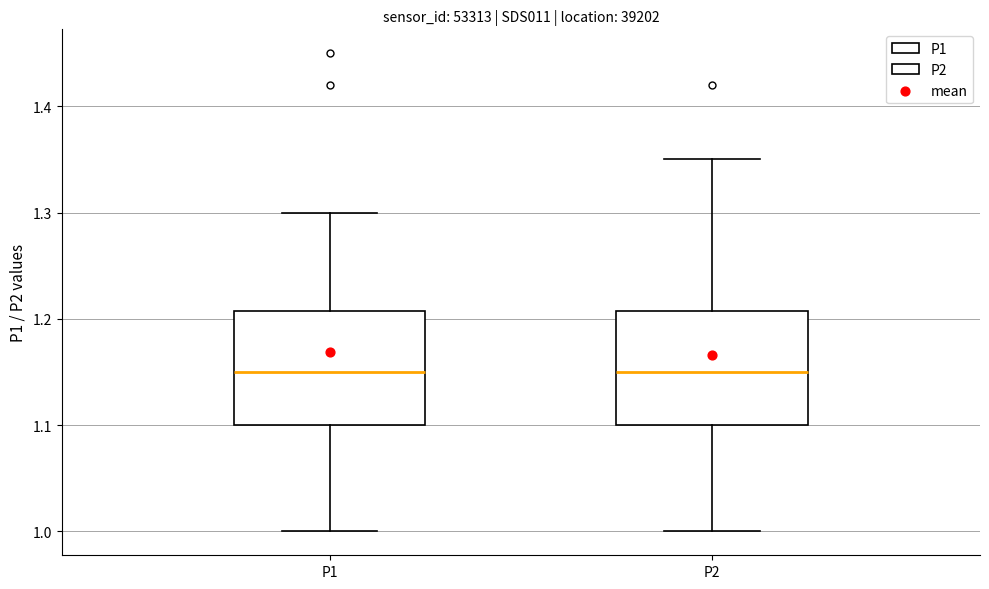

Reading left to right, transcribe this box plot: for each box, give where its median line is, the range the box spans, and where its two whiskers end, as read against the y-axis. The values are not printed on the chart, so give them approximately, as read against the axis.

P1: median 1.15, box 1.10 to 1.21, whiskers 1.00 to 1.30
P2: median 1.15, box 1.10 to 1.21, whiskers 1.00 to 1.35